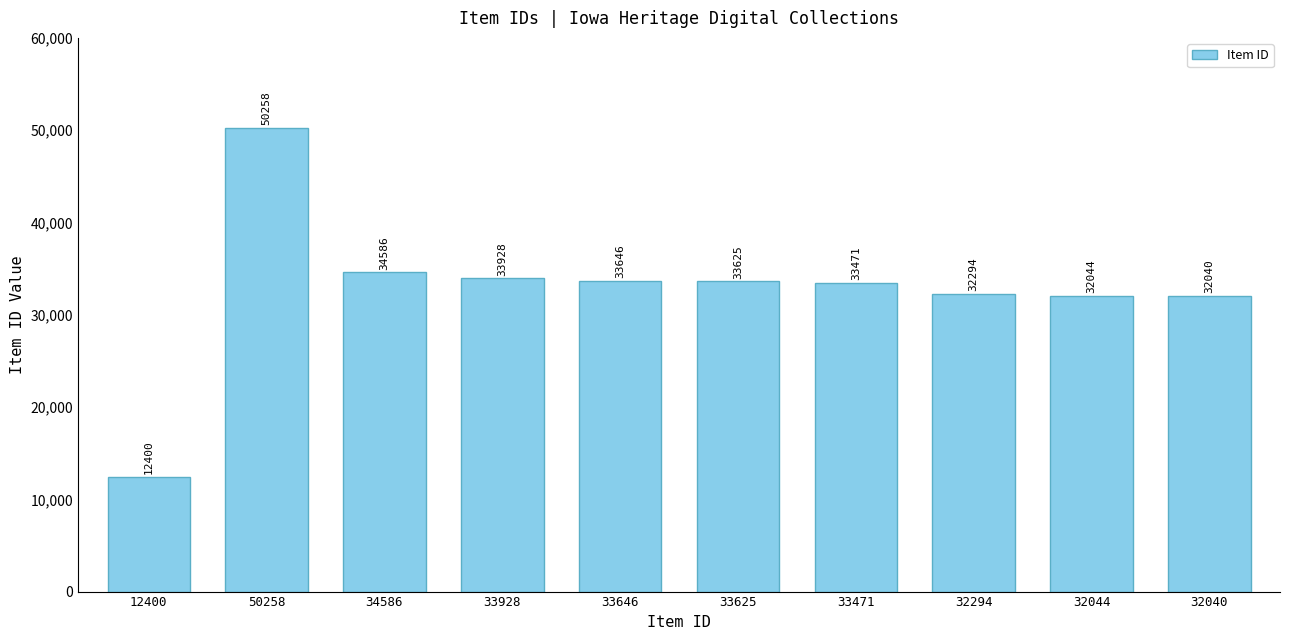

Rank the categories by value from highest to lowest.

50258, 34586, 33928, 33646, 33625, 33471, 32294, 32044, 32040, 12400